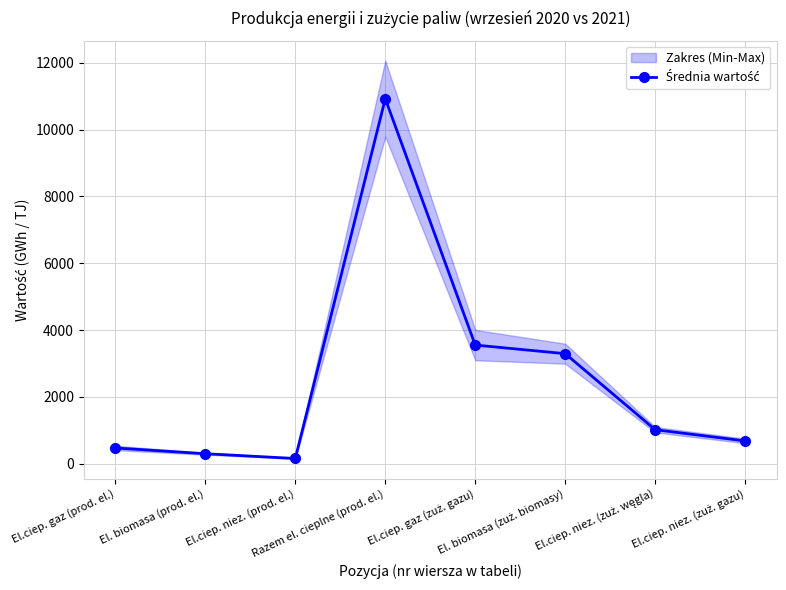

Is it true that the value at El.ciep. gaz (prod. el.) is 469.1?

True